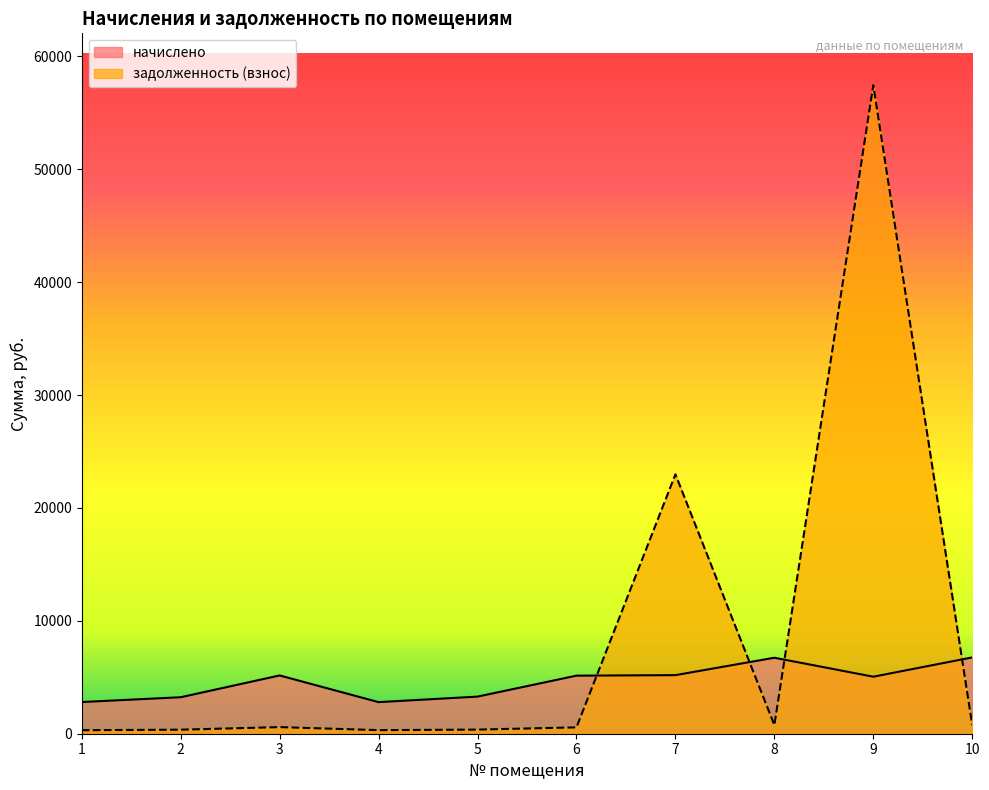

True or false: задолженность (взнос) has a value of 311.9 at 1.

True